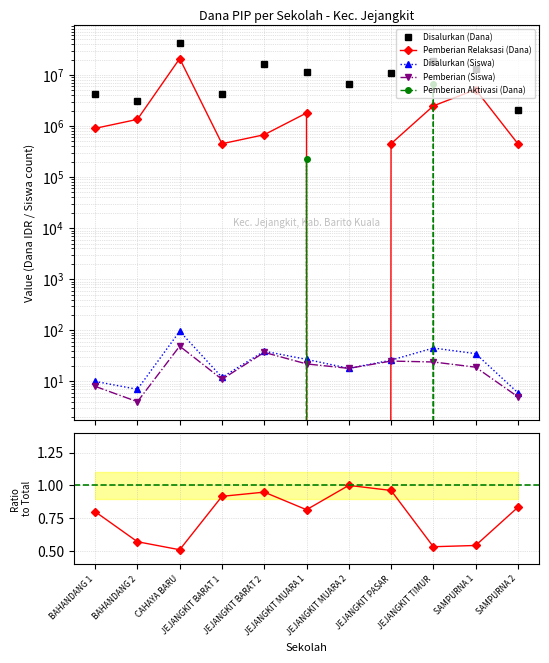

How many intersections are there between Pemberian Aktivasi (Dana) and Pemberian (Siswa)?

4